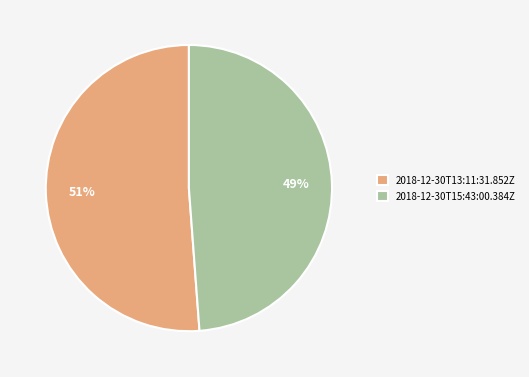

Count the number of slices in the pie.

2